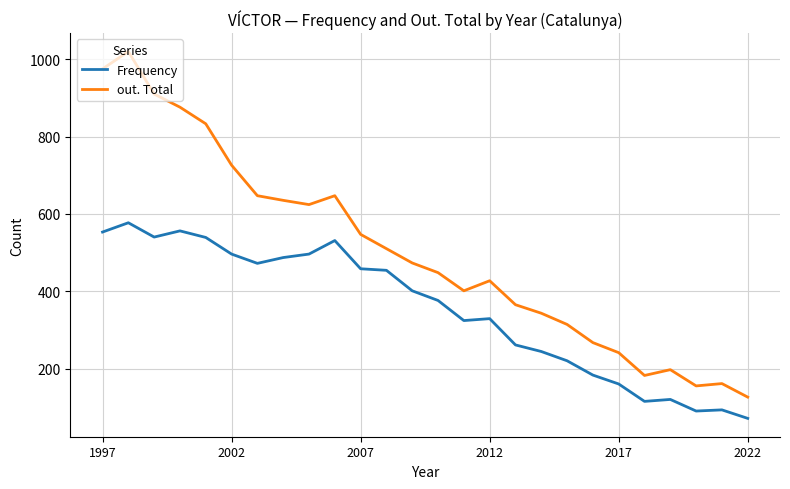

Which series has the largest total across all categories?

out. Total